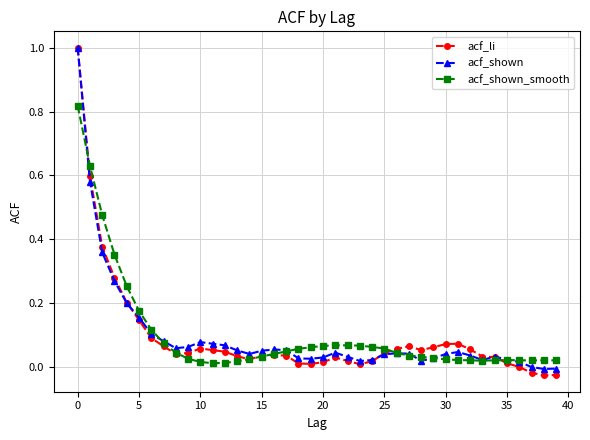

How many distinct data groups are displayed?

3